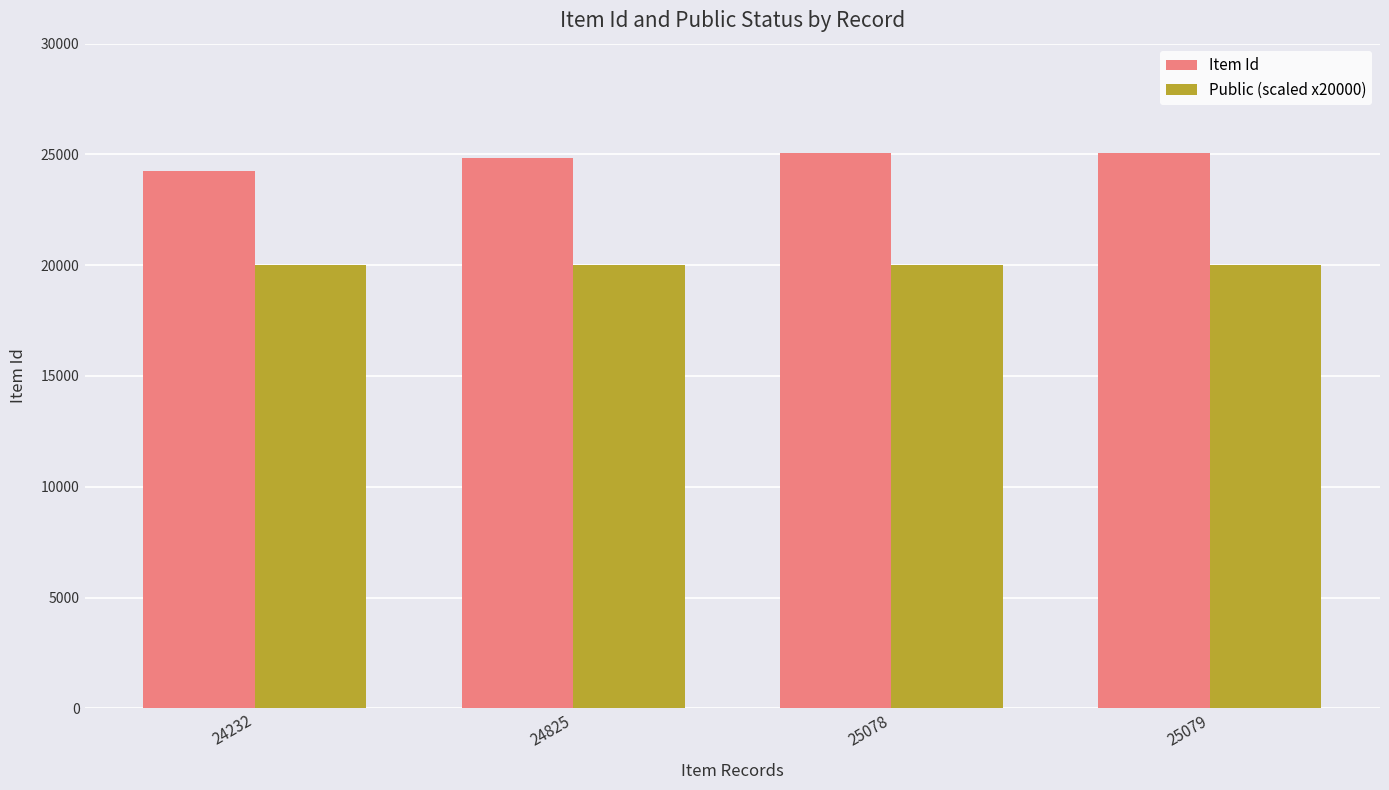

How many bars are there in each group?

2